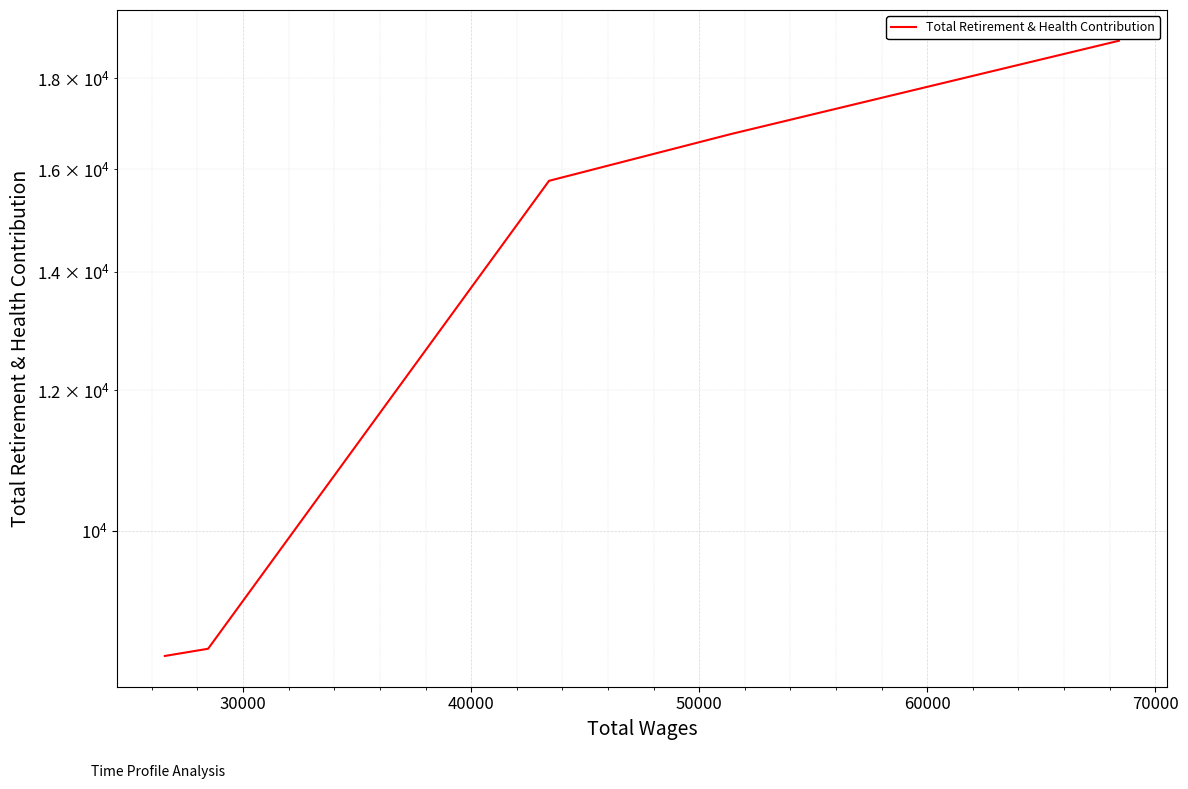

The chart shows a value of 27374 at 30000. True or false?

False